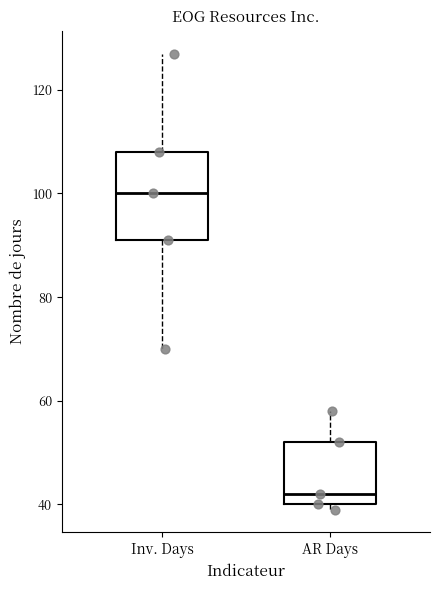

Where is the lower edge of the box for Inv. Days on the y-axis? The values are not printed on the chart, so give them approximately, as read against the axis.

92